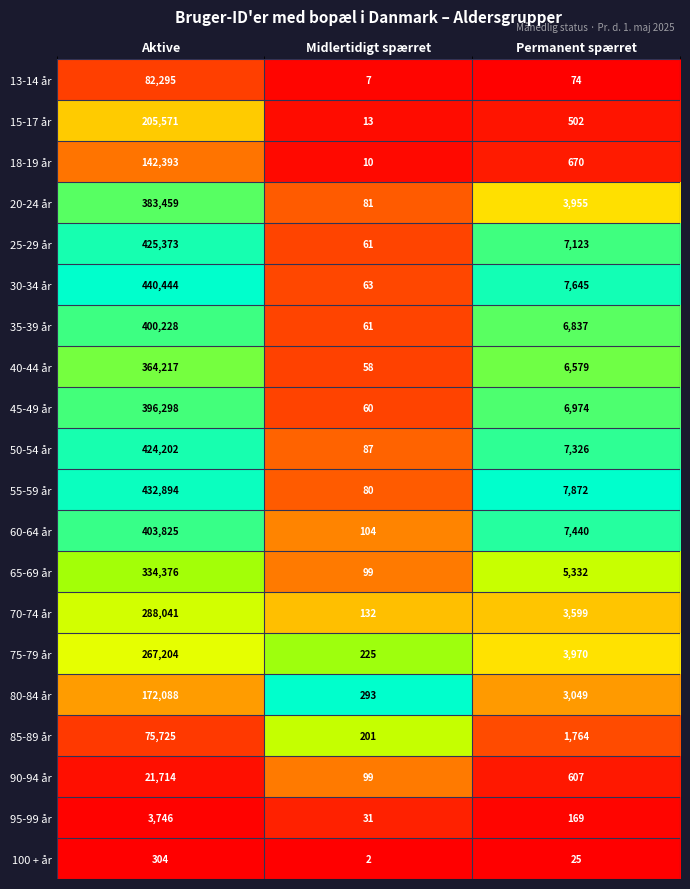

What is the spread (max minus min) of values at Midlertidigt spærret?

291